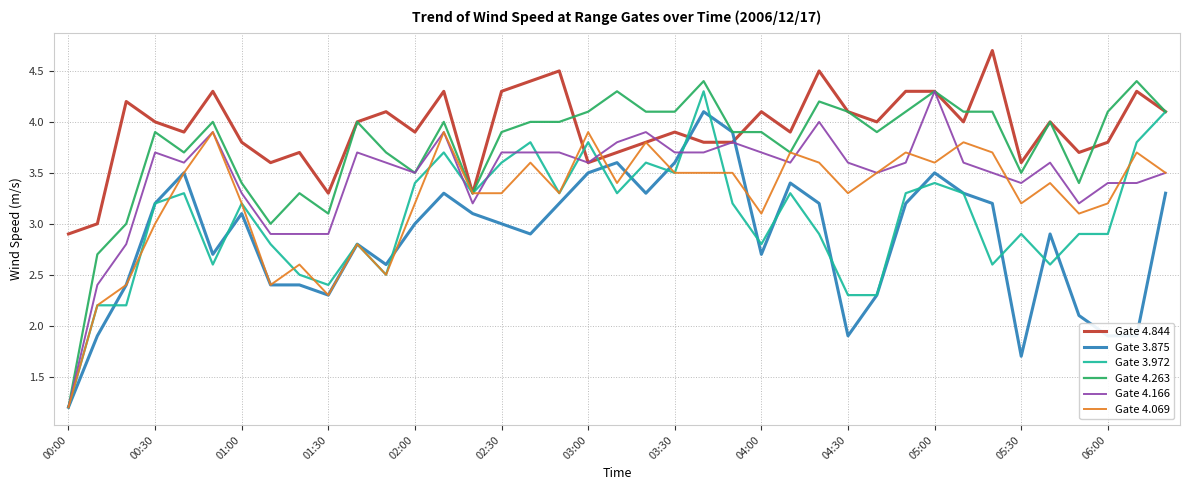

What is the maximum value for Gate 4.166?

4.3